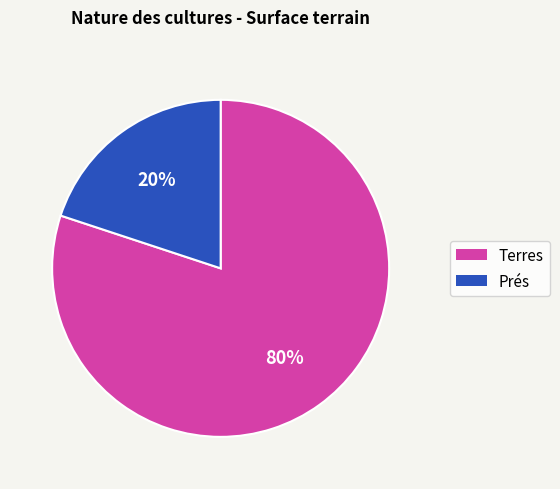

Is there any slice that represents more than half of the pie?

Yes